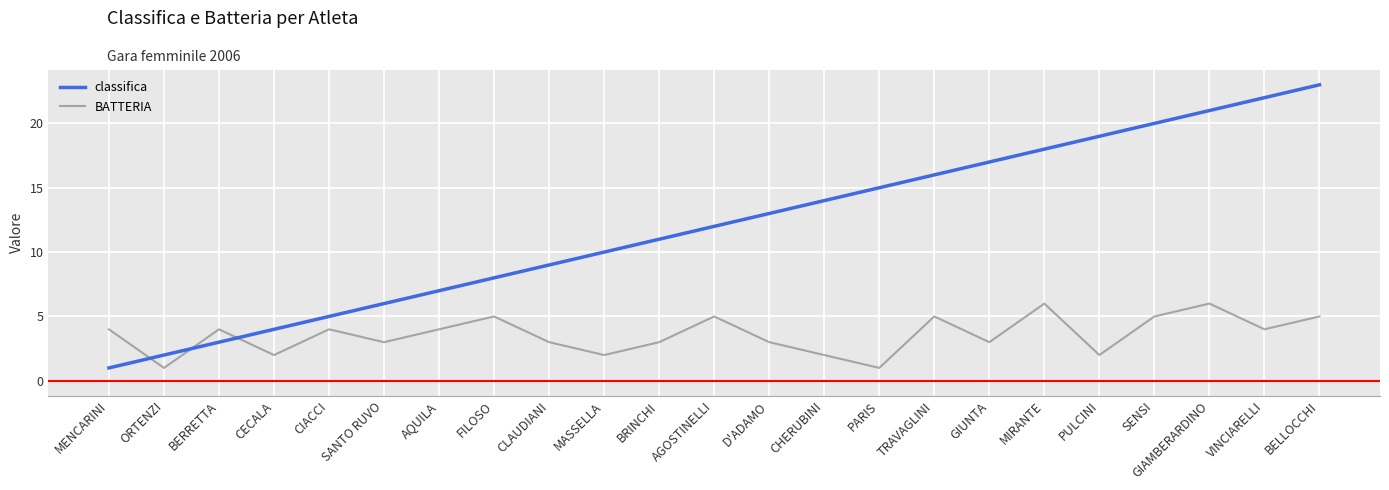

True or false: BATTERIA and classifica intersect in this chart.

True